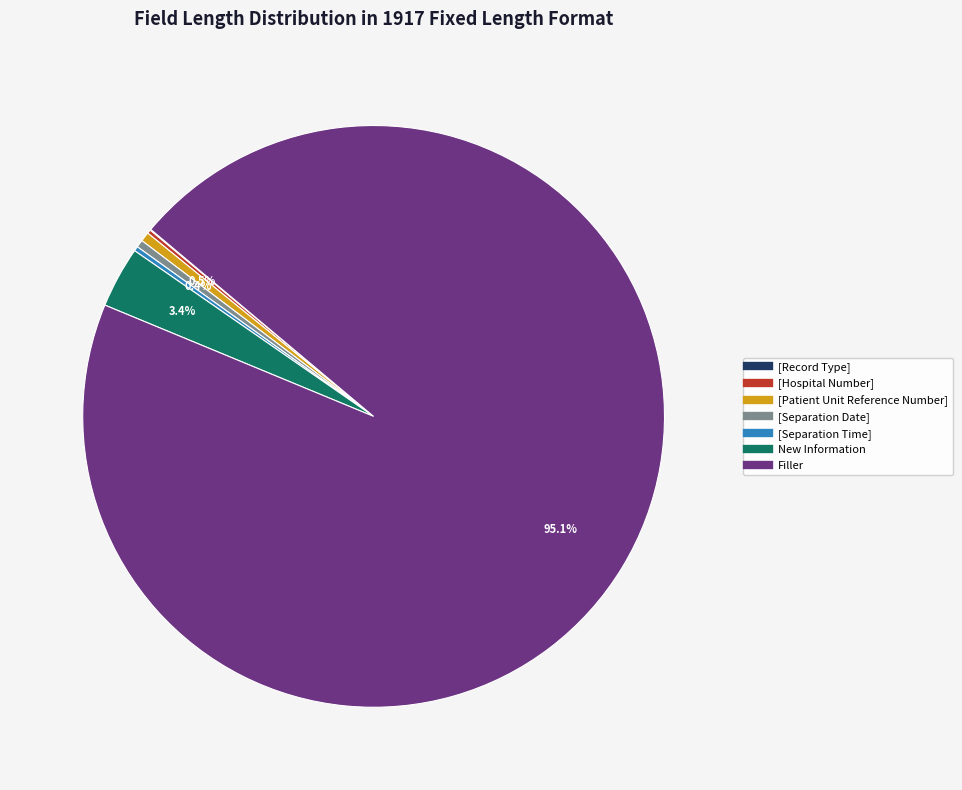

What is the largest slice in the pie chart?

Filler